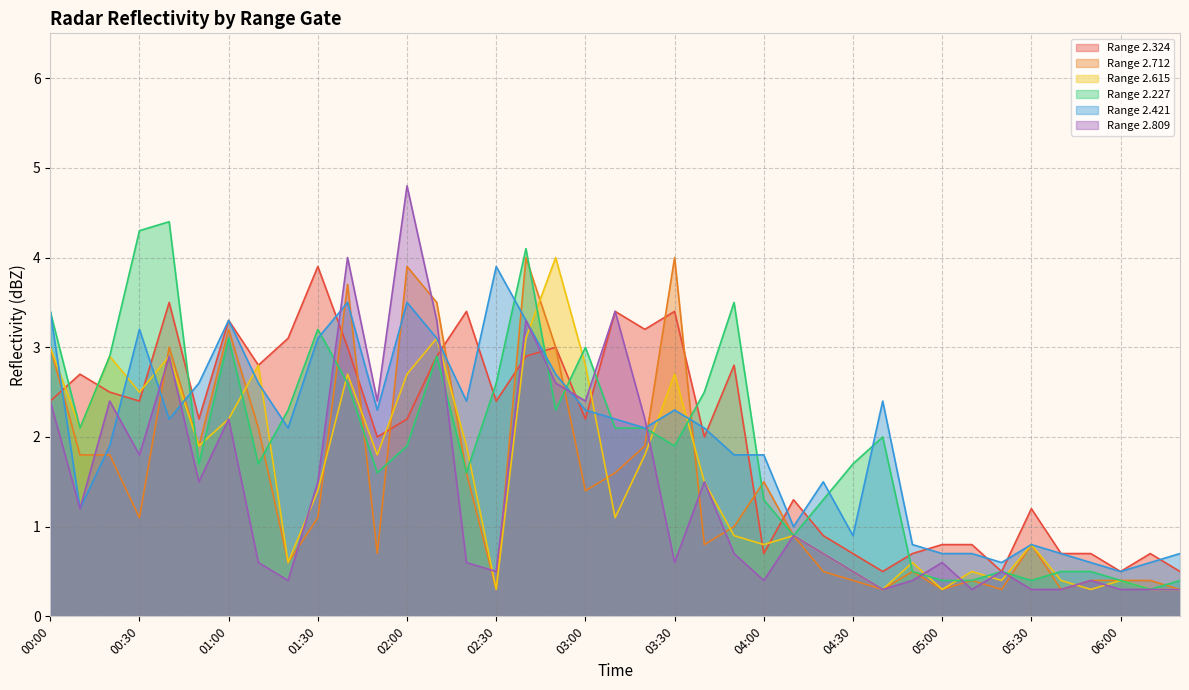

Is it true that Range 2.809 equals 0.9 at 01:30?

False